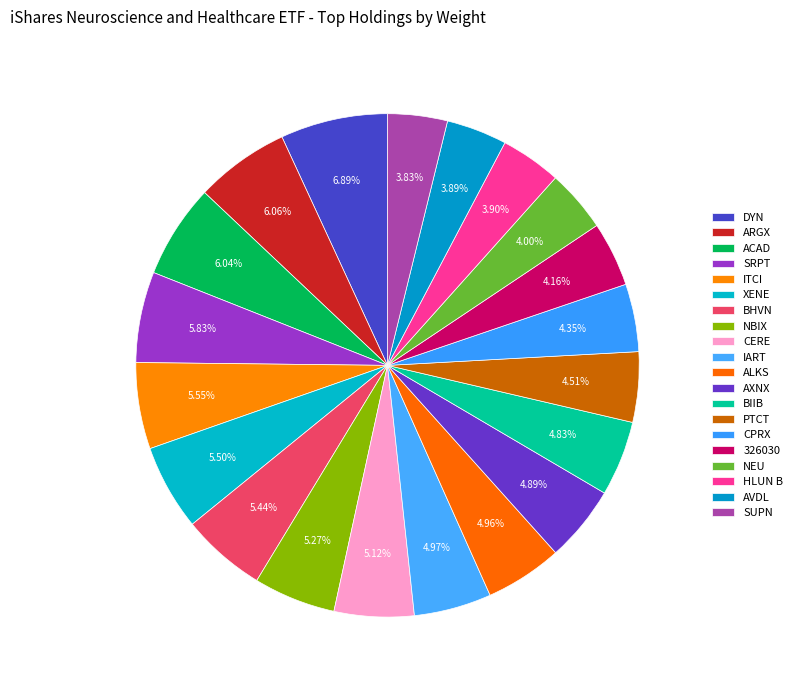

Count the number of slices in the pie.

20